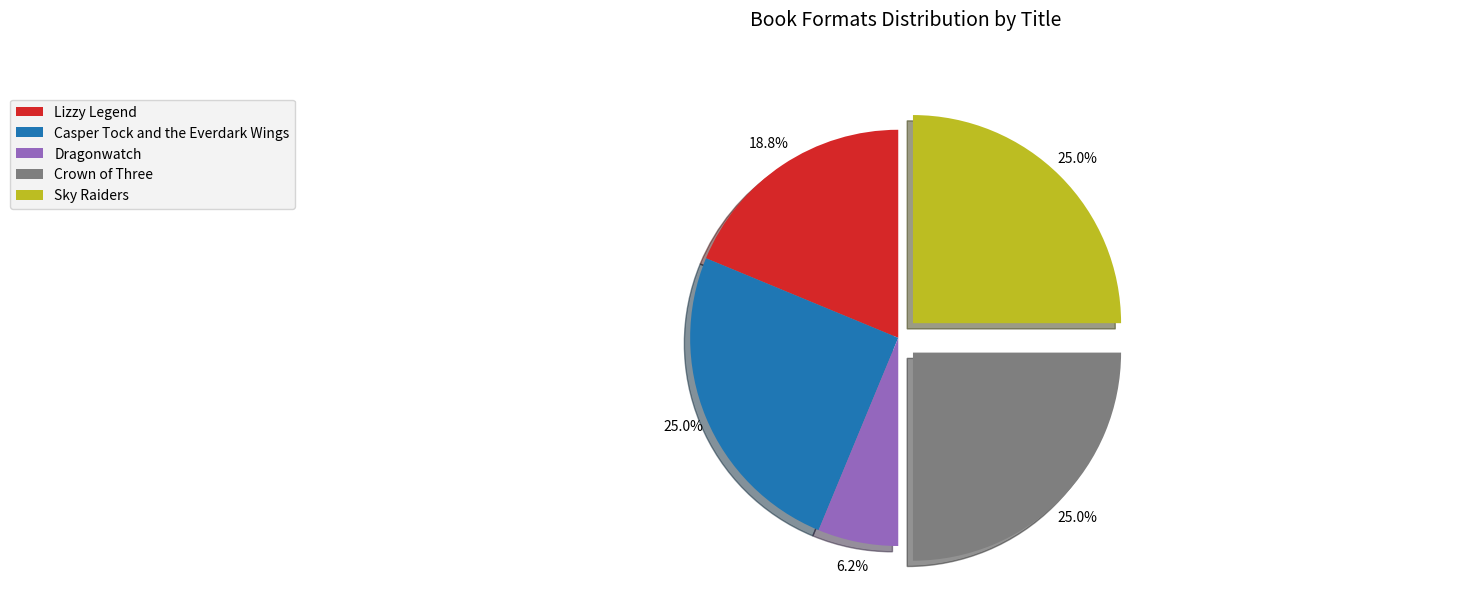

Count the number of slices in the pie.

5